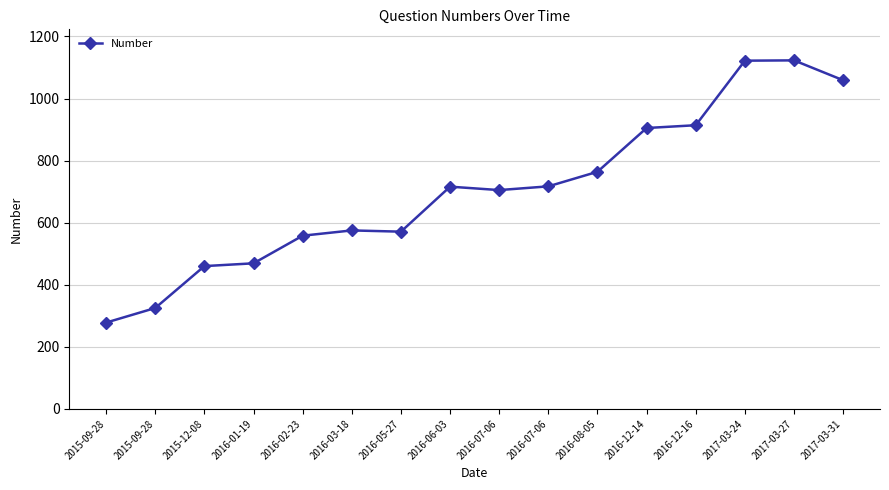

Which category has the lowest value across all series?

2015-09-28